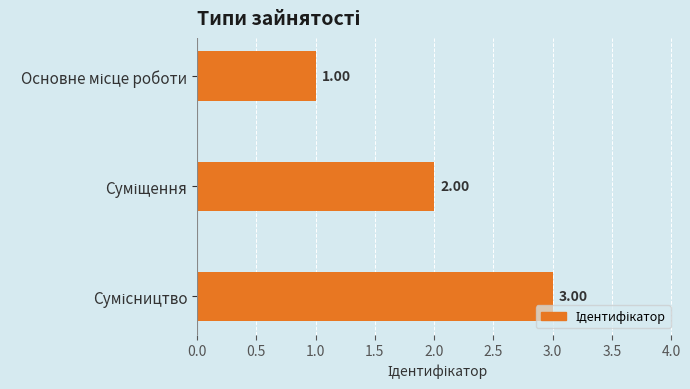

What is the sum of all values?

6